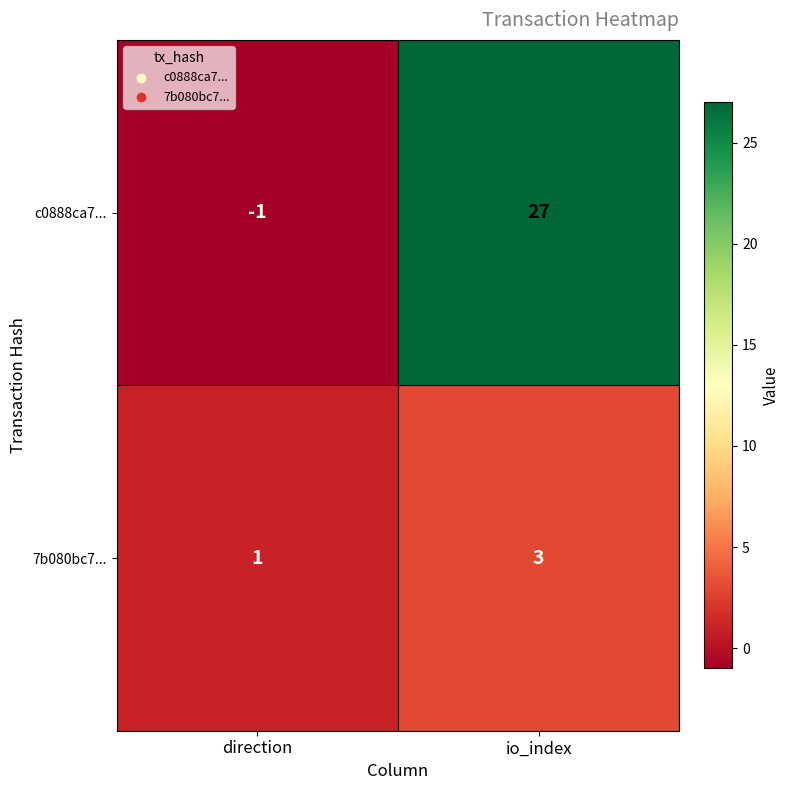

At which category does the chart reach its peak across all series?

io_index